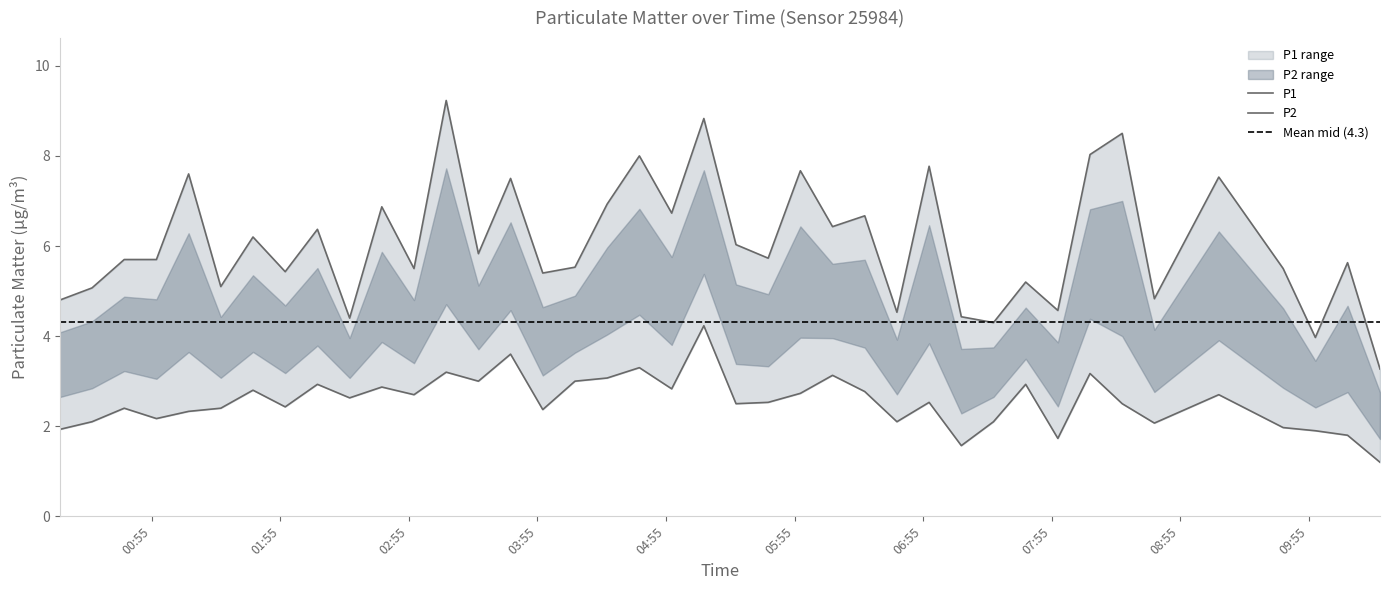

What is the sum of the P1 values at 2024-01-06T03:27:25 and 2024-01-06T05:57:44?

13.5